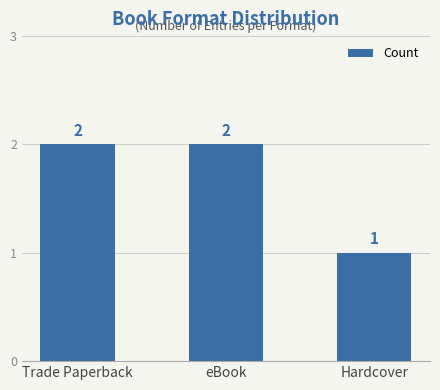

The value at Hardcover is 0. True or false?

False